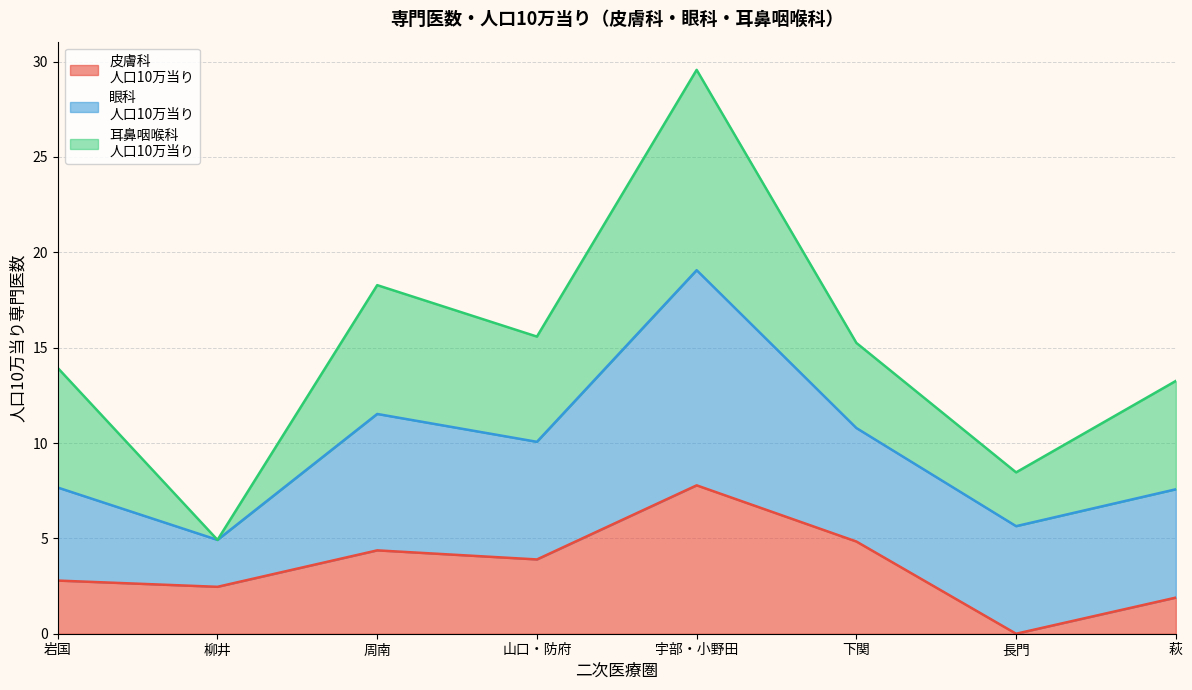

Reading right to left, transcribe all the data shown in this chart.

皮膚科専門医数: 1.0	0.0	13.0	20.0	12.0	11.0	2.0	4.0
皮膚科人口10万当り: 1.9	0.0	4.8	7.8	3.9	4.4	2.5	2.8
眼科専門医数: 3.0	2.0	16.0	29.0	19.0	18.0	2.0	7.0
眼科人口10万当り: 5.7	5.6	6.0	11.3	6.2	7.2	2.5	4.9
耳鼻咽喉科専門医数: 3.0	1.0	12.0	27.0	17.0	17.0	0.0	9.0
耳鼻咽喉科人口10万当り: 5.7	2.8	4.5	10.5	5.5	6.8	0.0	6.3